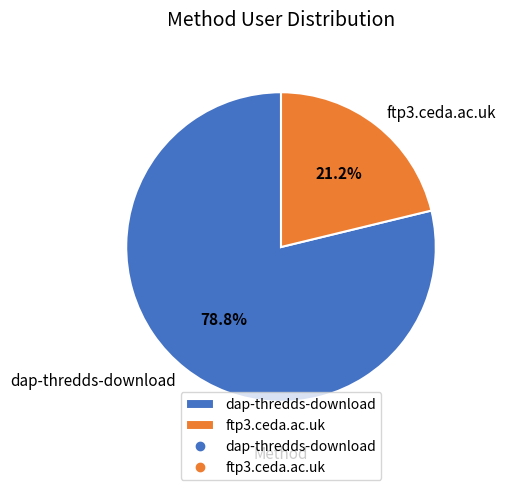

To the nearest percent, what percentage of the pie is ftp3.ceda.ac.uk?

21%